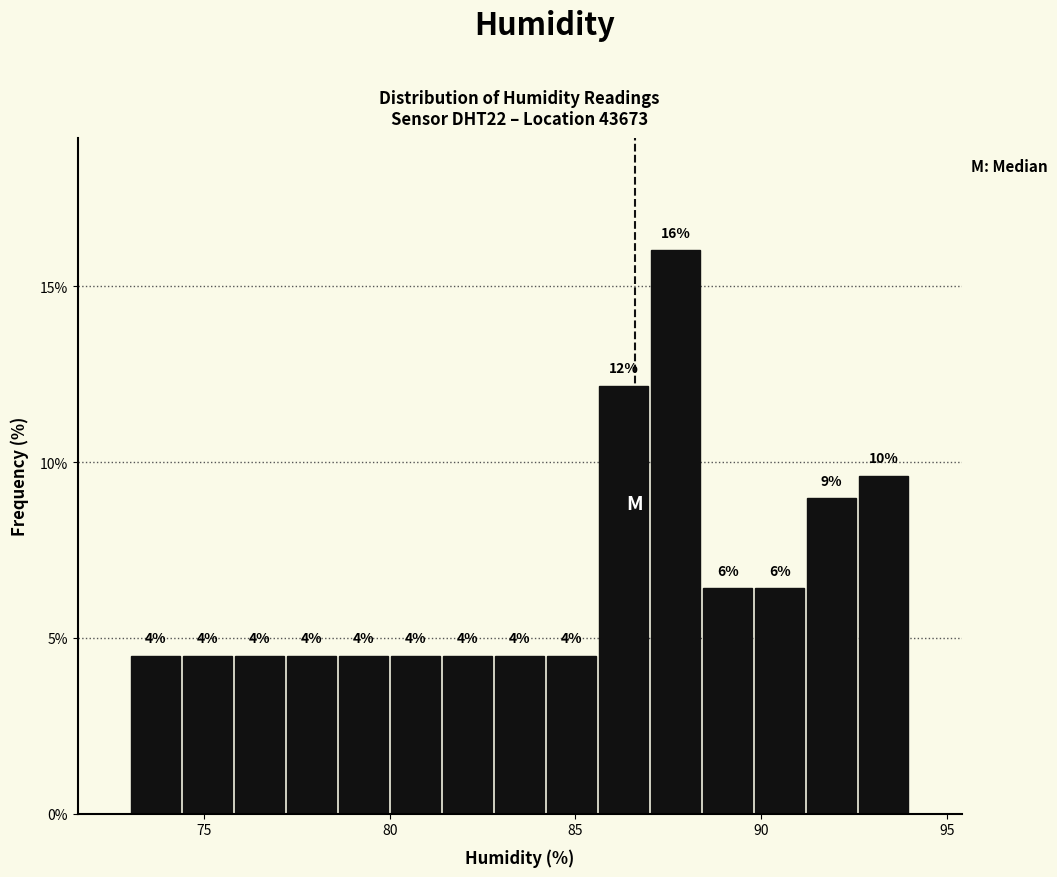

Read against the x-axis, roughly where is the centre of the tallest bar?

87.5